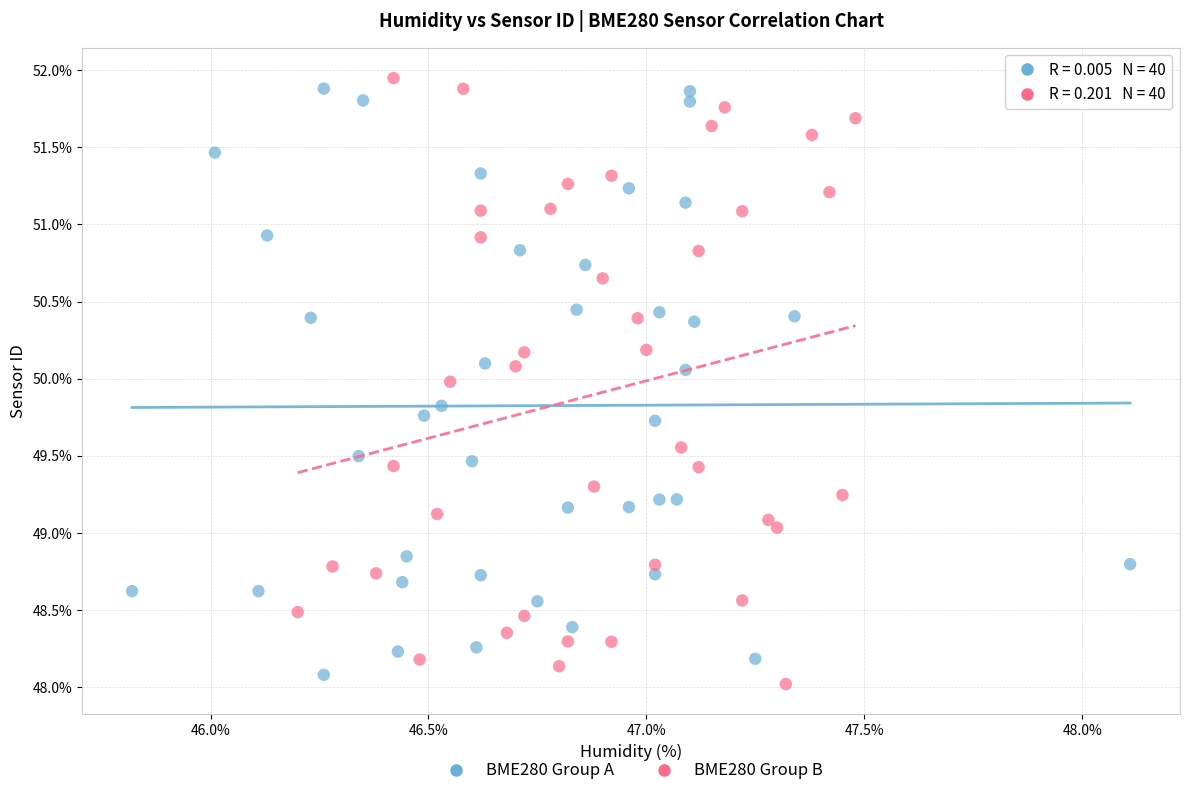

Which series has the largest Y range (max minus min)?

BME280 Group B